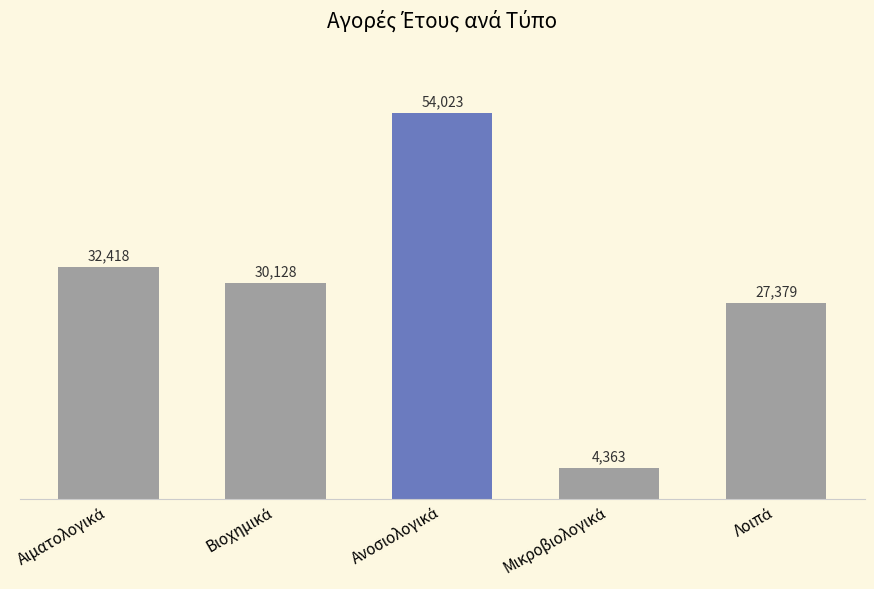

What is the greatest value displayed?

54022.6